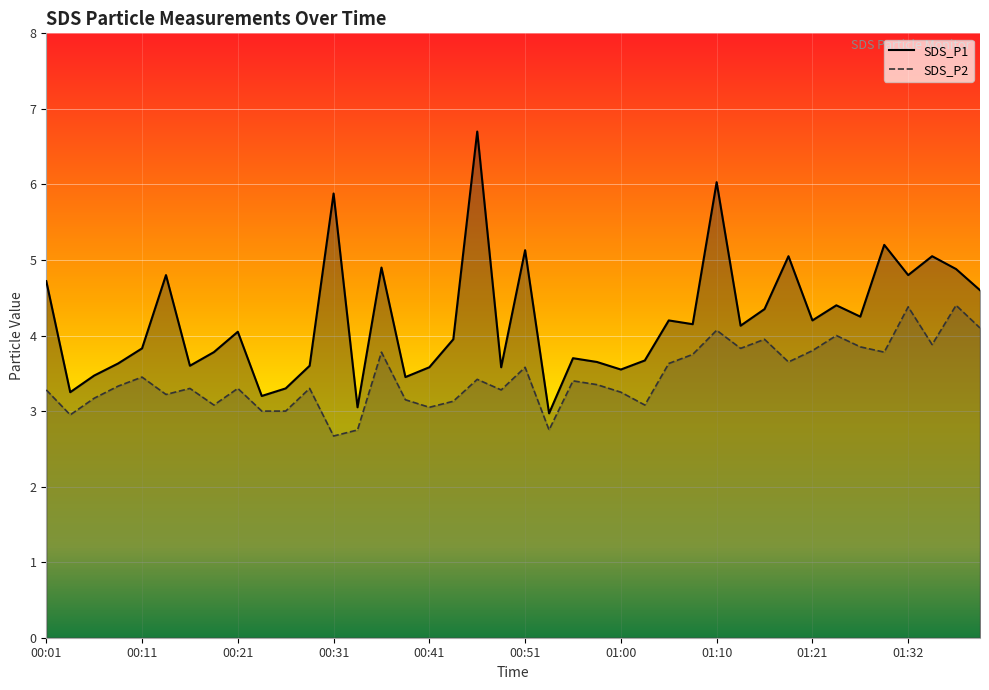

What position from the left is 00:31?

13